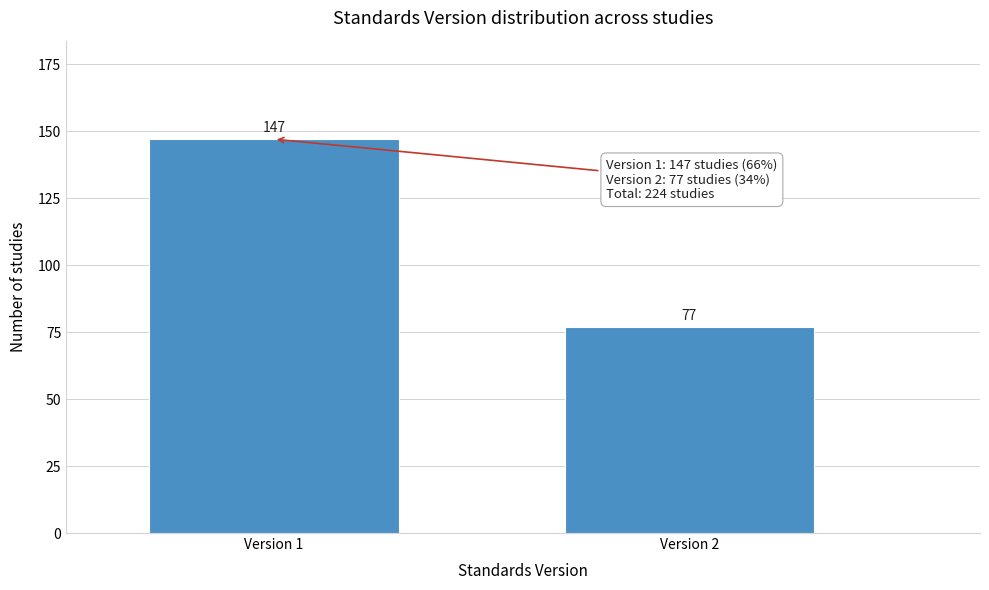

Reading left to right, transcribe all the data shown in this chart.

147	77